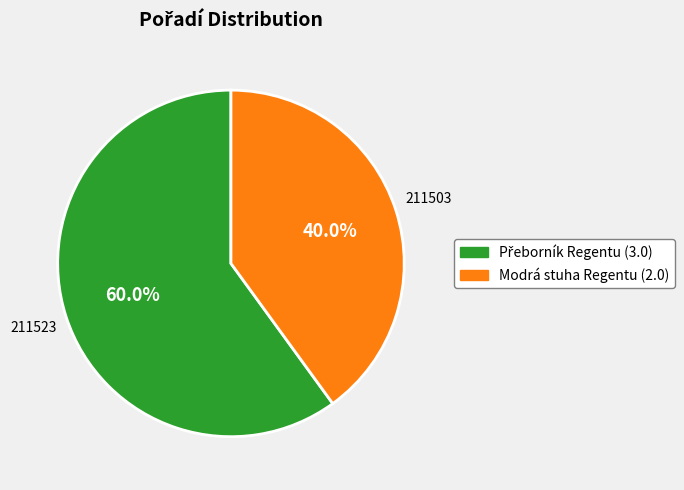

What is the smallest slice in the pie chart?

Modrá stuha Regentu (2.0)